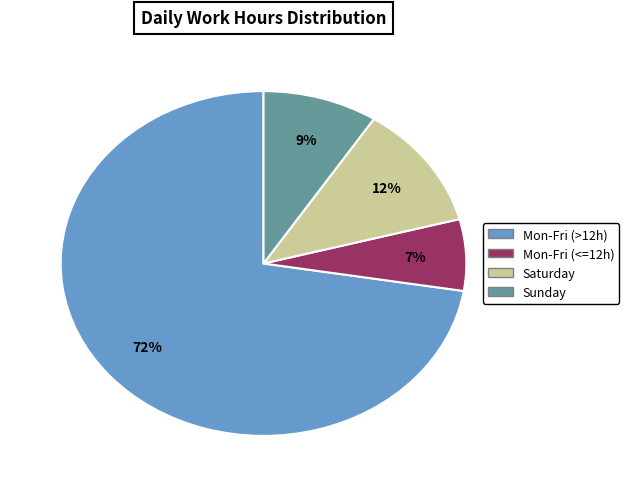

Which slice is the largest?

Mon-Fri (>12h)